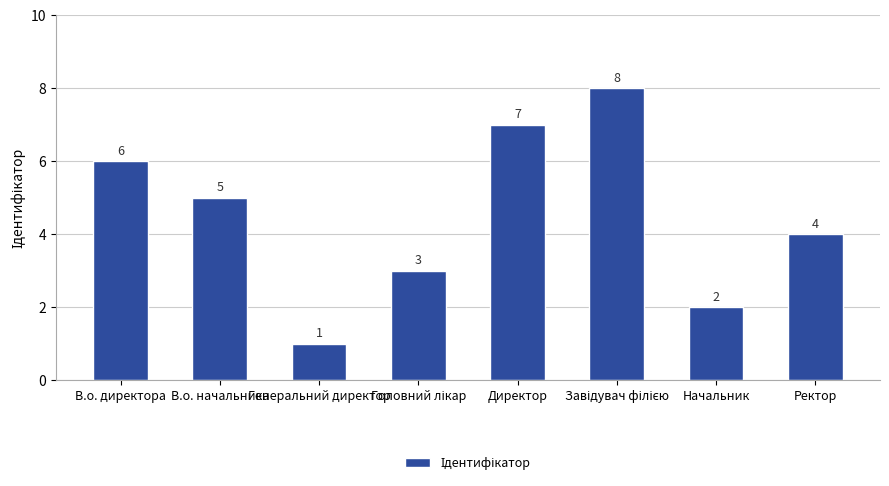

What is the ratio of the value at В.о. директора to the value at Генеральний директор?

6.0